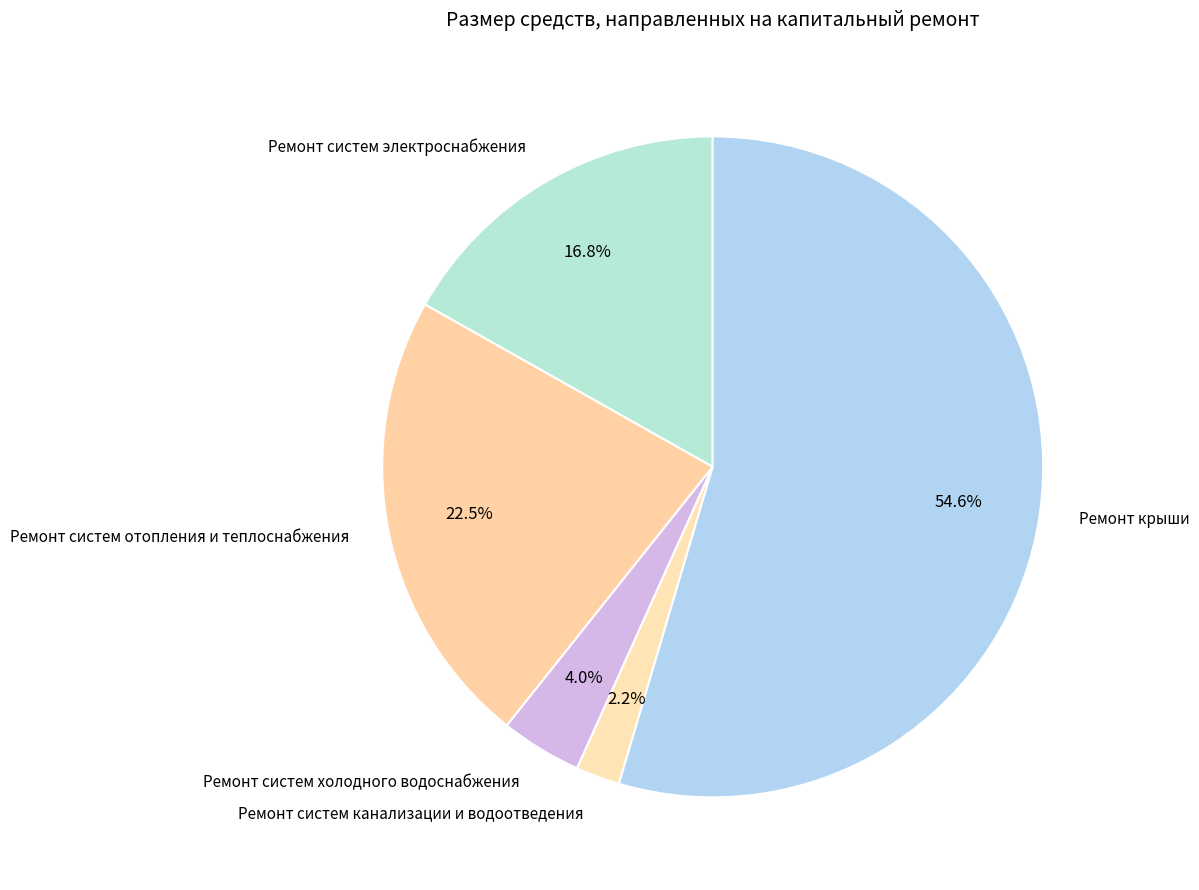

How many segments does this pie chart have?

5